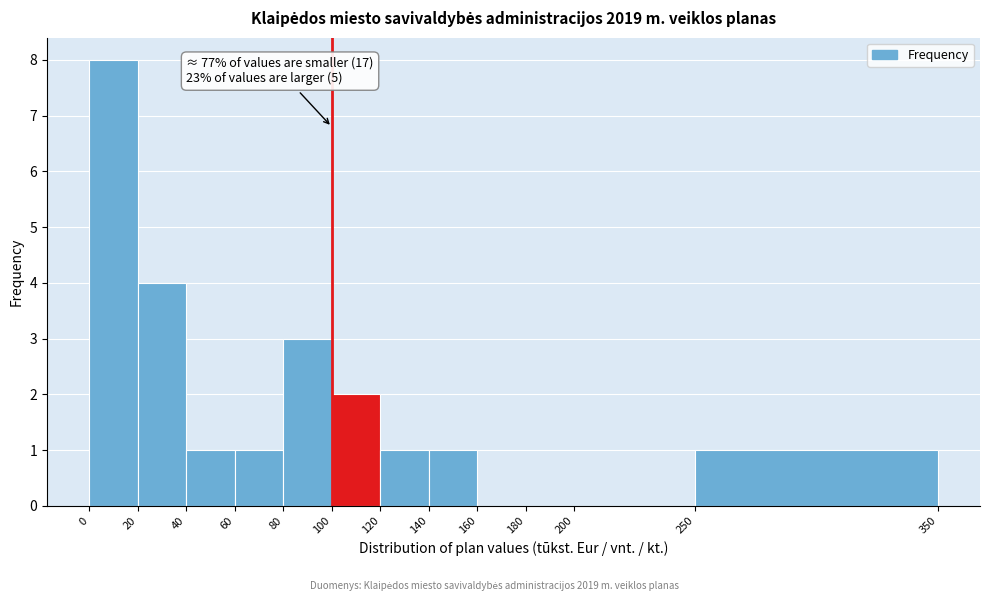

Which range on the x-axis has the tallest bar?

0 to 20